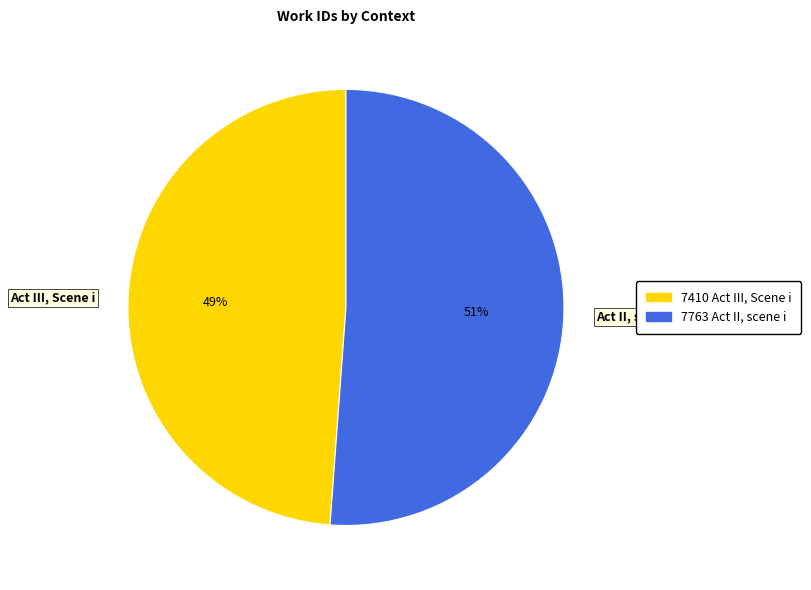

Which category accounts for the majority?

Act II, scene i